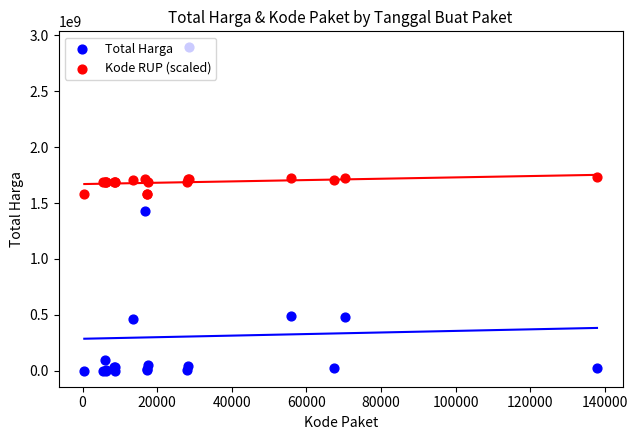

Which series has the largest Y range (max minus min)?

Total Harga